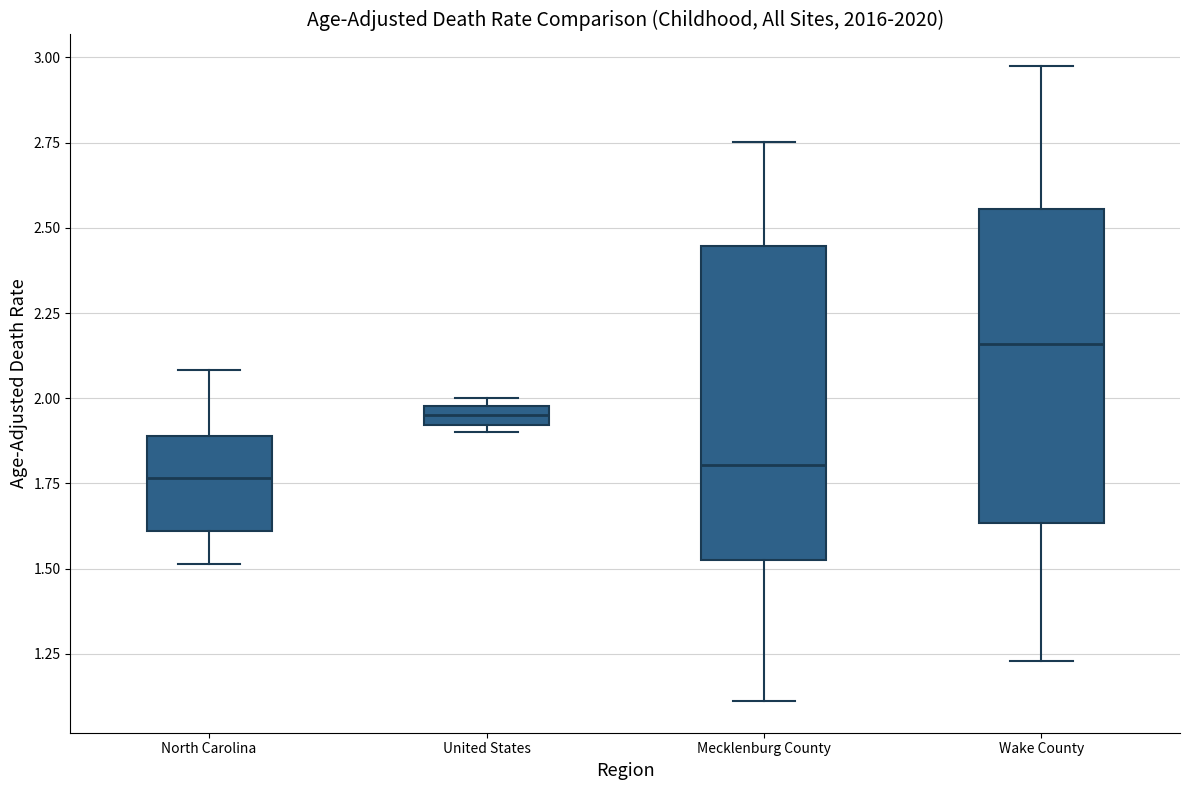

Where is the upper edge of the box for United States on the y-axis? The values are not printed on the chart, so give them approximately, as read against the axis.

2.00